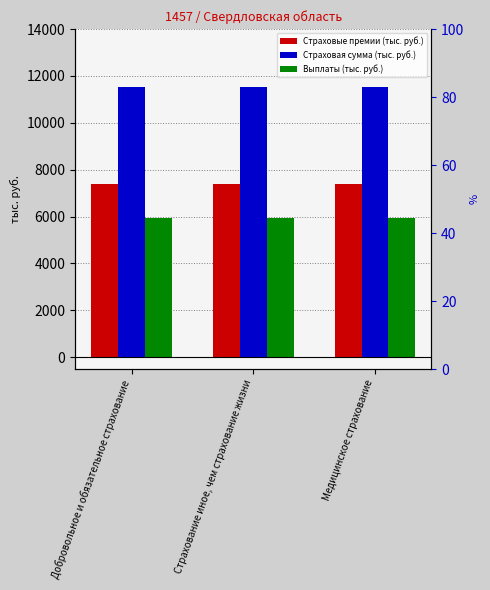

Is it true that Выплаты (тыс. руб.) equals 8895.5 at Страхование иное, чем страхование жизни?

False